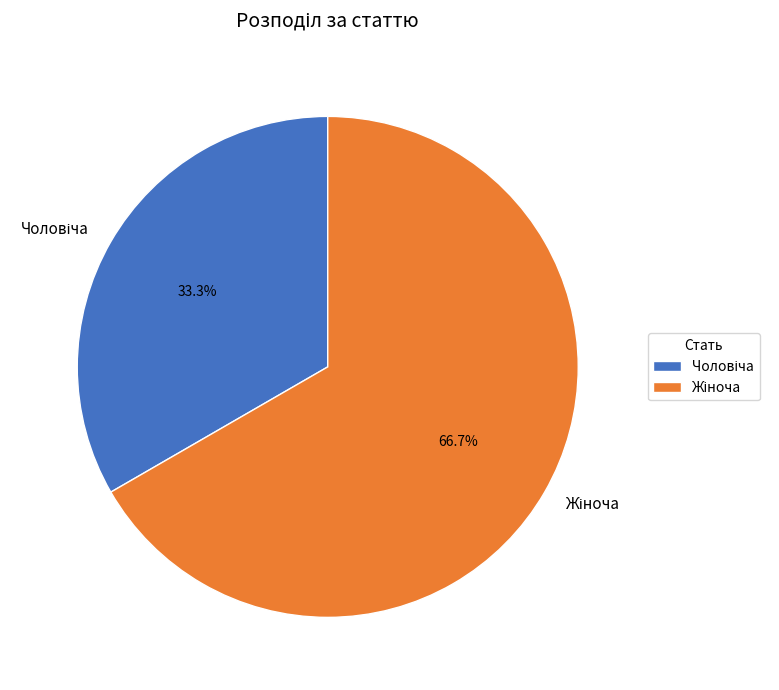

How many slices are in this pie chart?

2